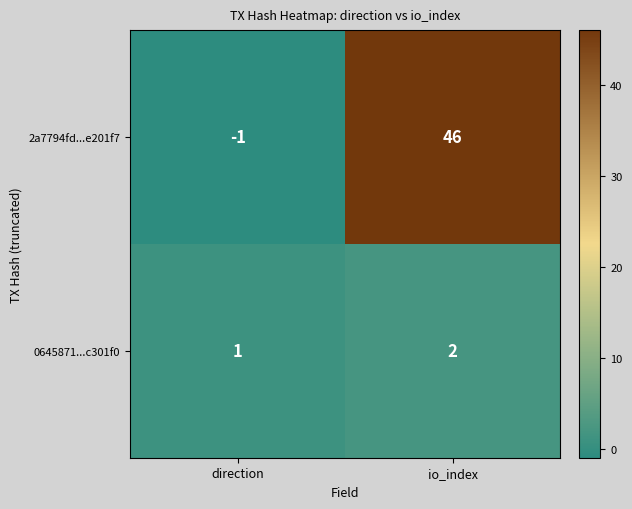

At which label does 2a7794fd...e201f7 reach its minimum?

direction